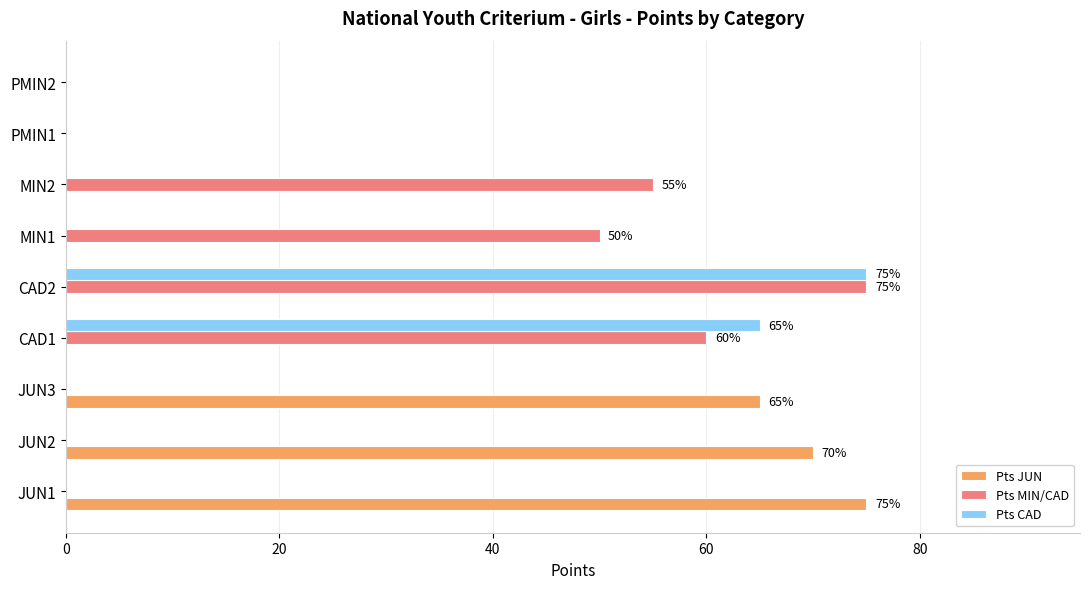

Which series changed the most between JUN2 and MIN2?

Pts JUN